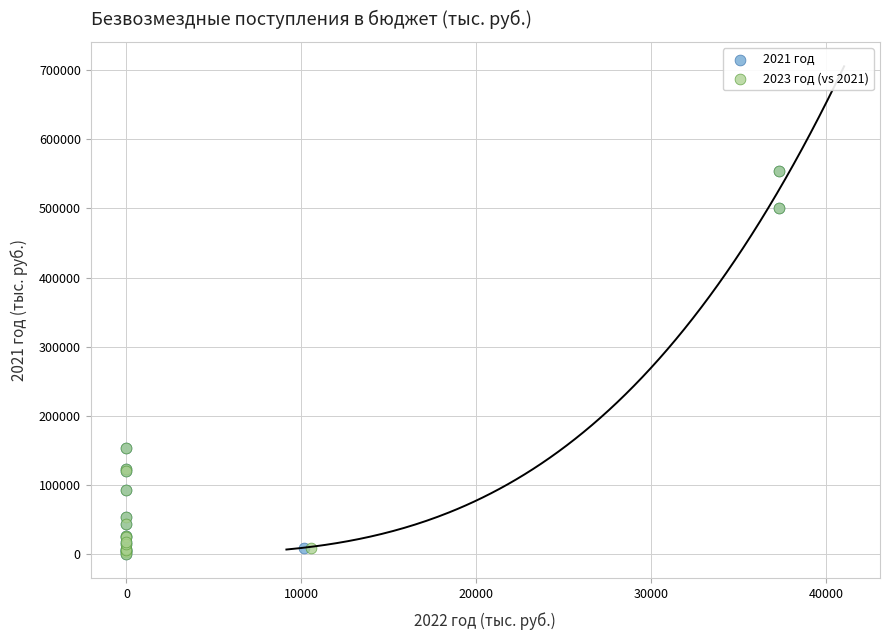

What are all the series names shown in the legend?

2021 год, 2023 год (vs 2021)